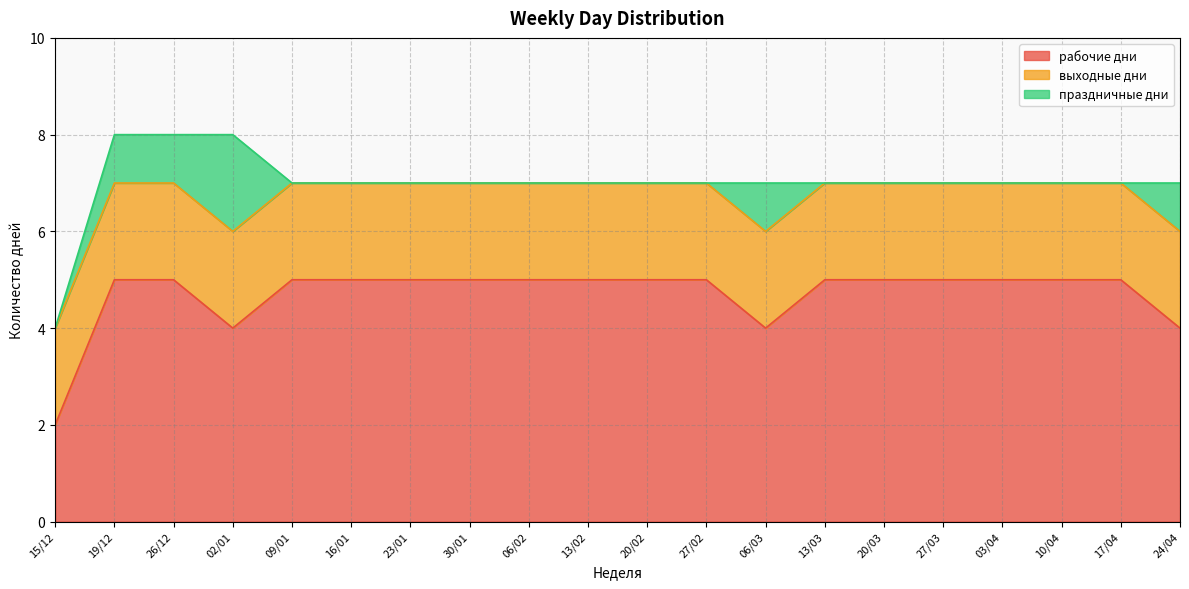

Where is the first local minimum for рабочие дни?

02/01